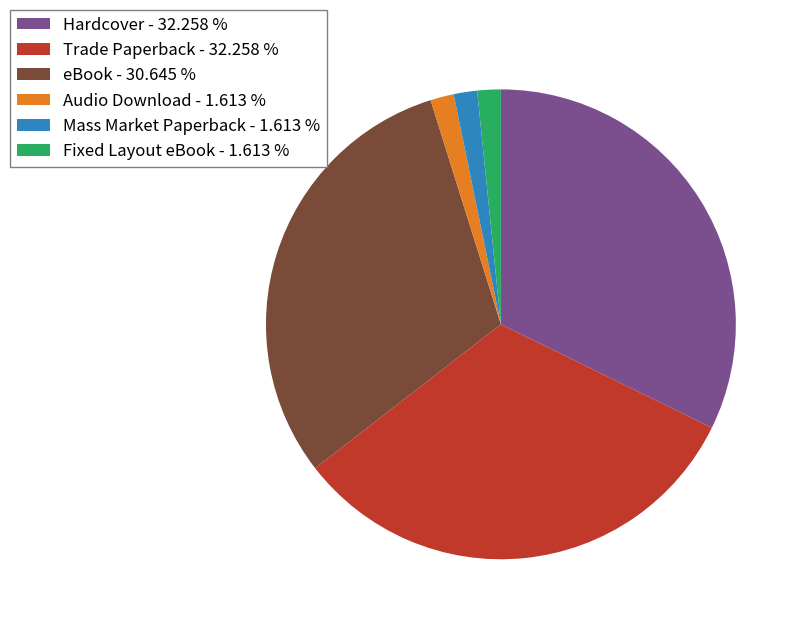

How many slices are in this pie chart?

6